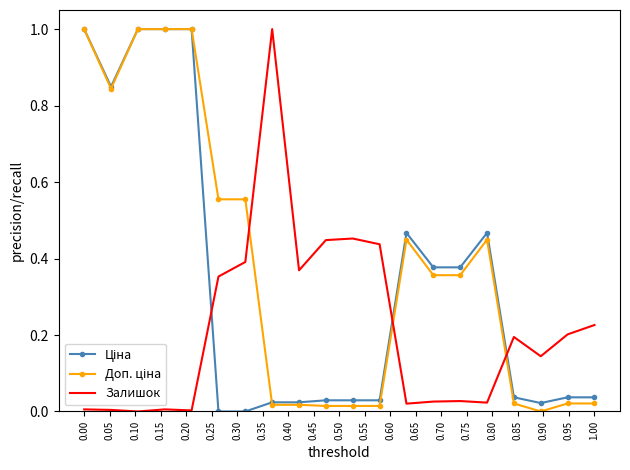

What is the maximum value shown in the chart?

1.0